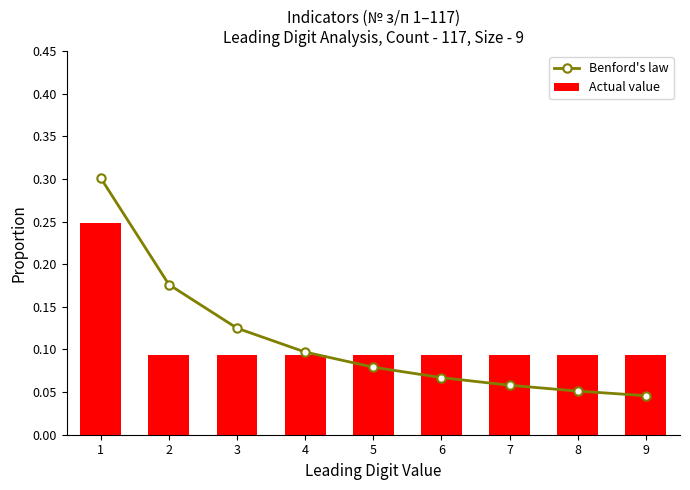

Count the Actual value values in the range 0 to 1.

9